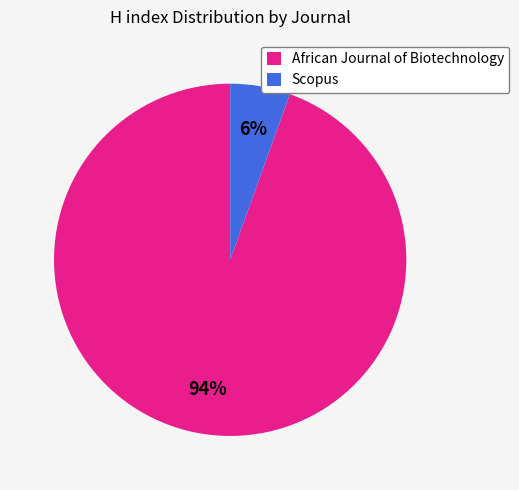

To the nearest percent, what is the average slice percentage?

50%